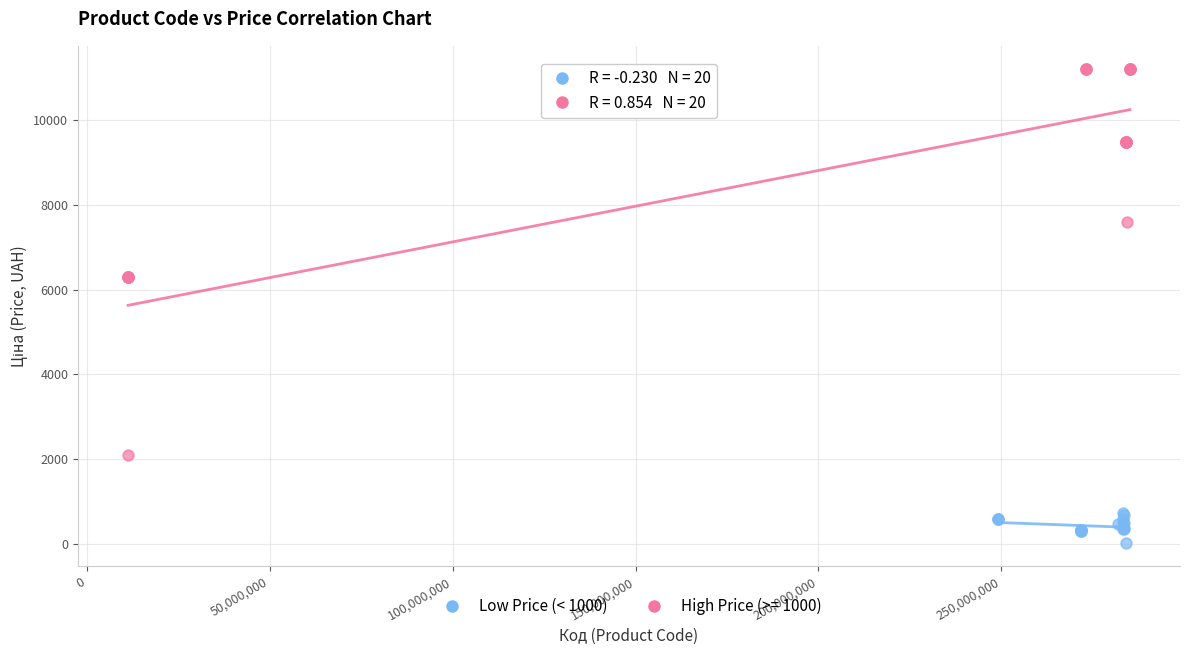

Which series reaches the maximum Y coordinate?

High Price (>= 1000)